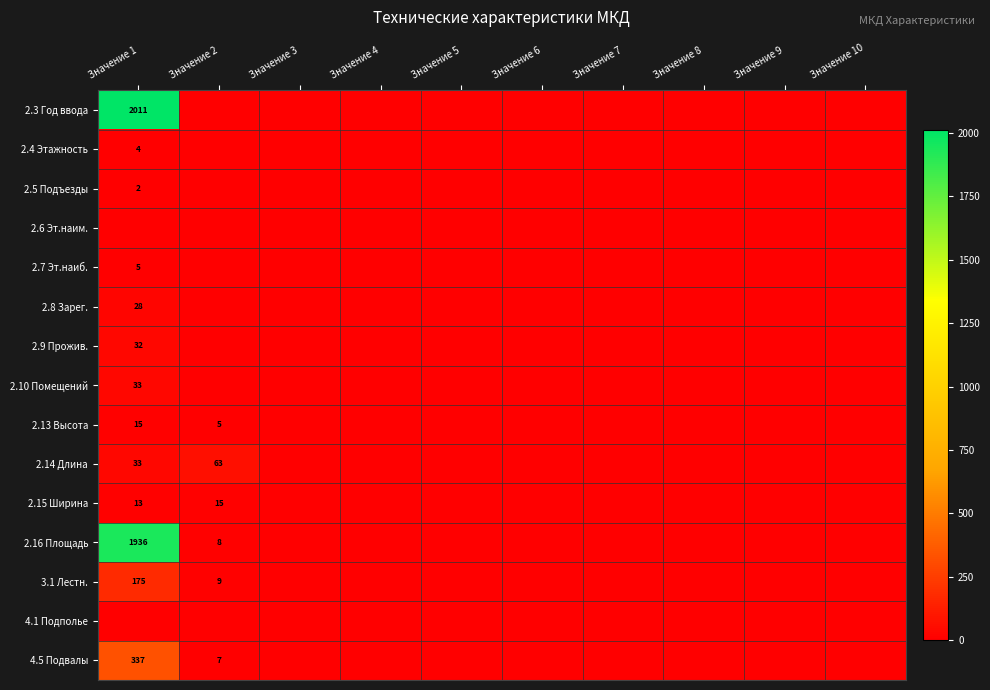

How many data points does each series have?

10